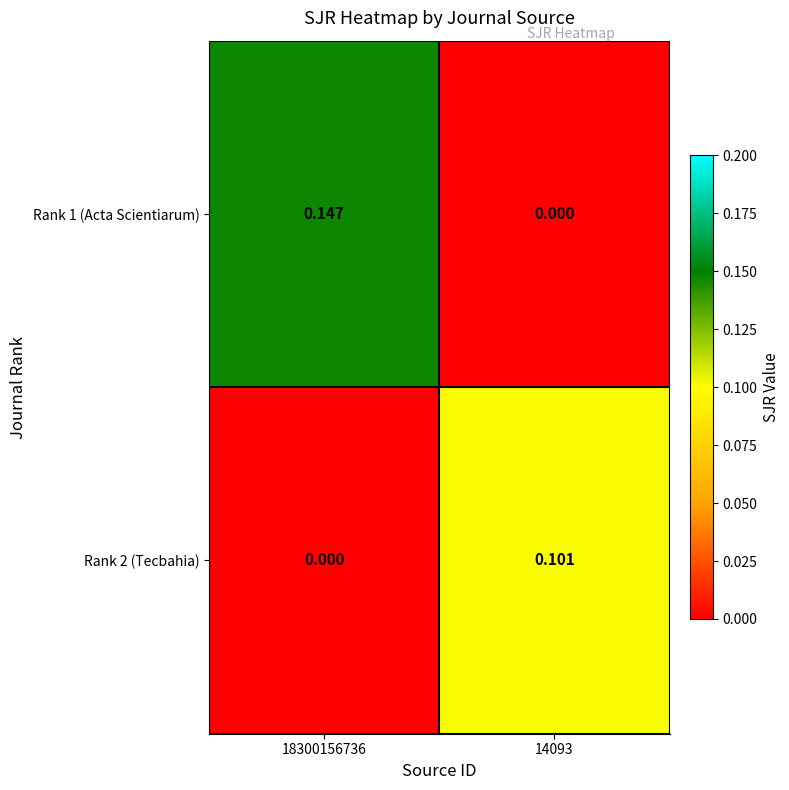

Is the value of Rank 1 (Acta Scientiarum) at 14093 greater than the value of Rank 2 (Tecbahia) at 14093?

No